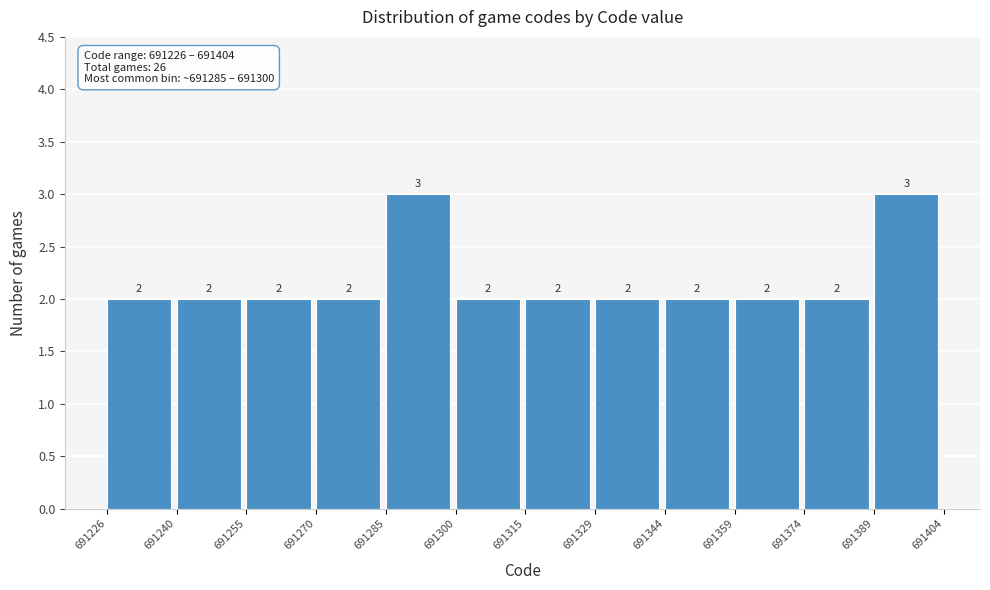

Reading left to right, transcribe this chart: for each bar, give the range it covers on the x-axis and its height.

691226 to 691240: 2
691240 to 691255: 2
691255 to 691270: 2
691270 to 691285: 2
691285 to 691300: 3
691300 to 691315: 2
691315 to 691329: 2
691329 to 691344: 2
691344 to 691359: 2
691359 to 691374: 2
691374 to 691389: 2
691389 to 691404: 3